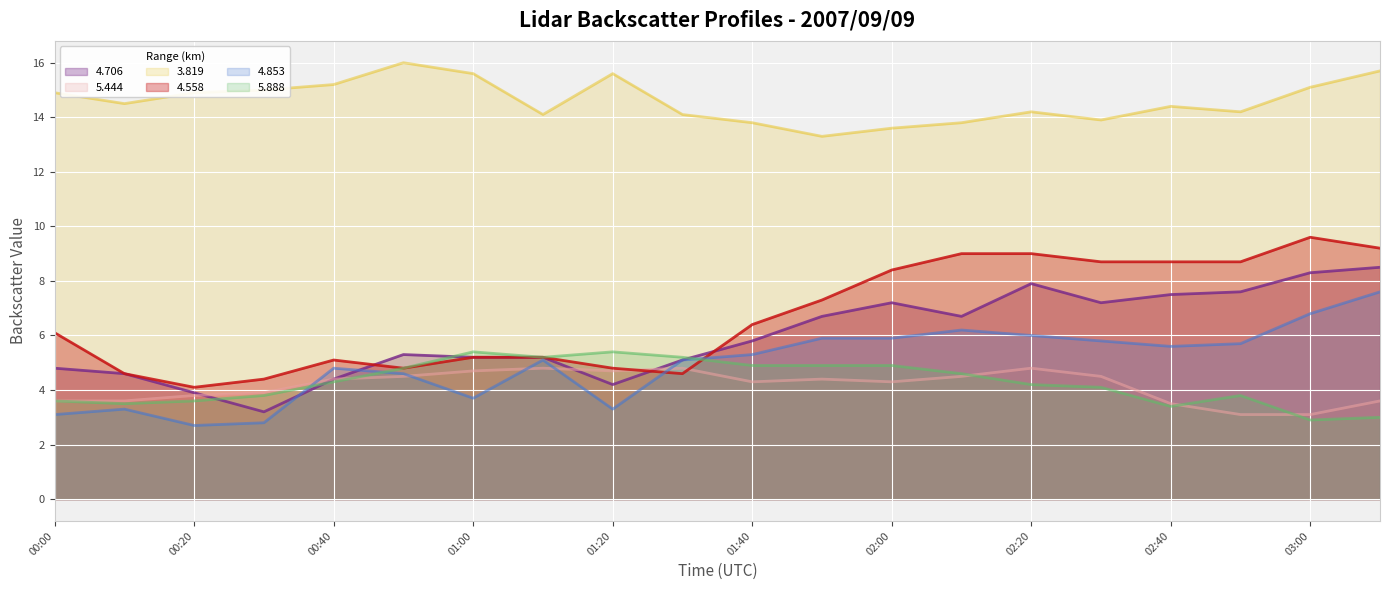

True or false: 5.444 and 3.819 cross at least once.

False